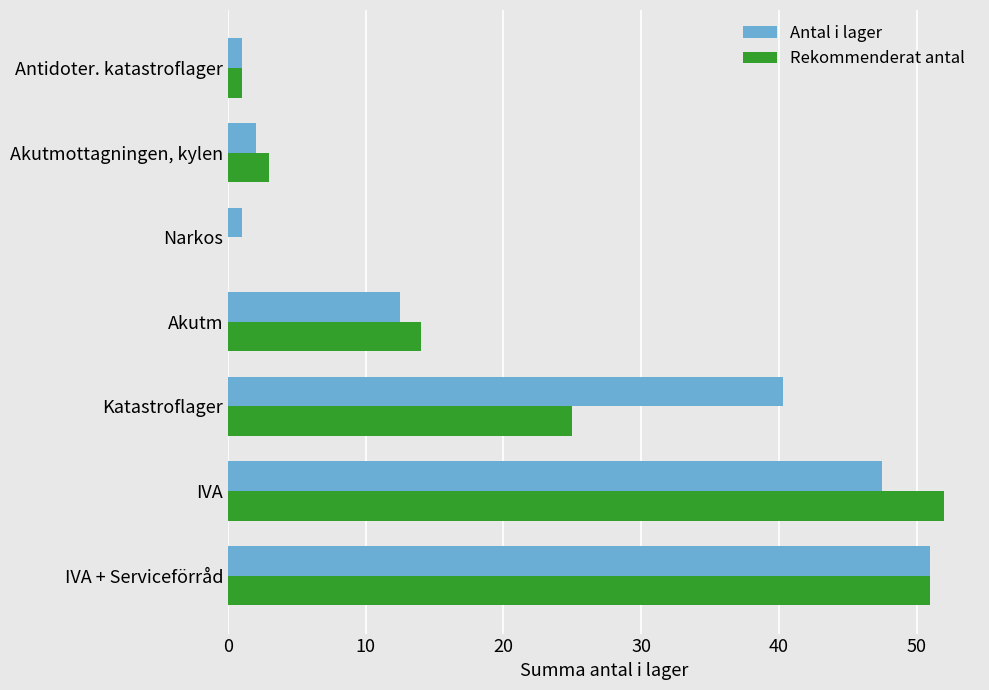

At which label is Rekommenderat antal closest to 26?

Katastroflager